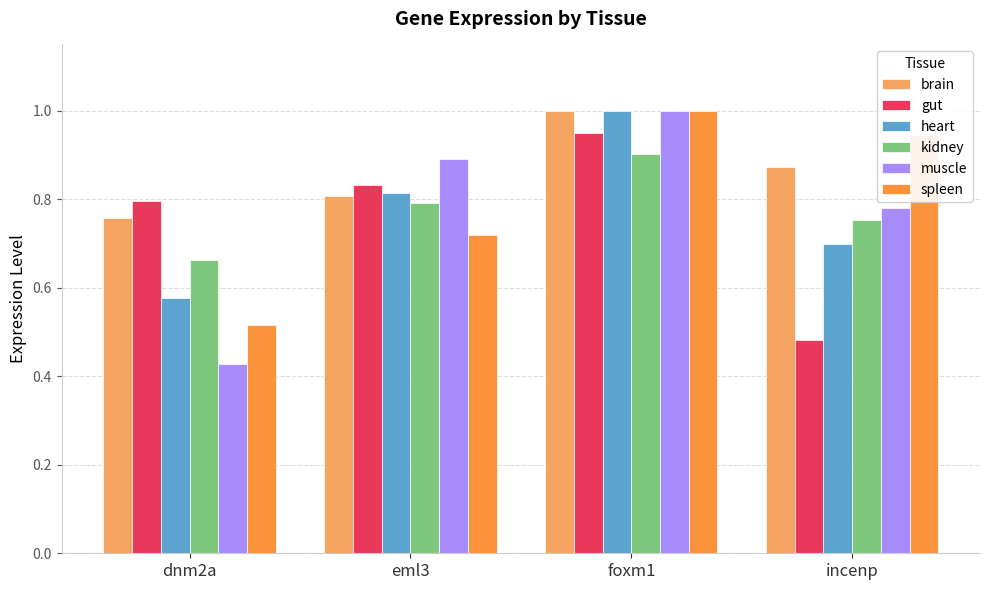

How many spleen values are between 0 and 1?

4